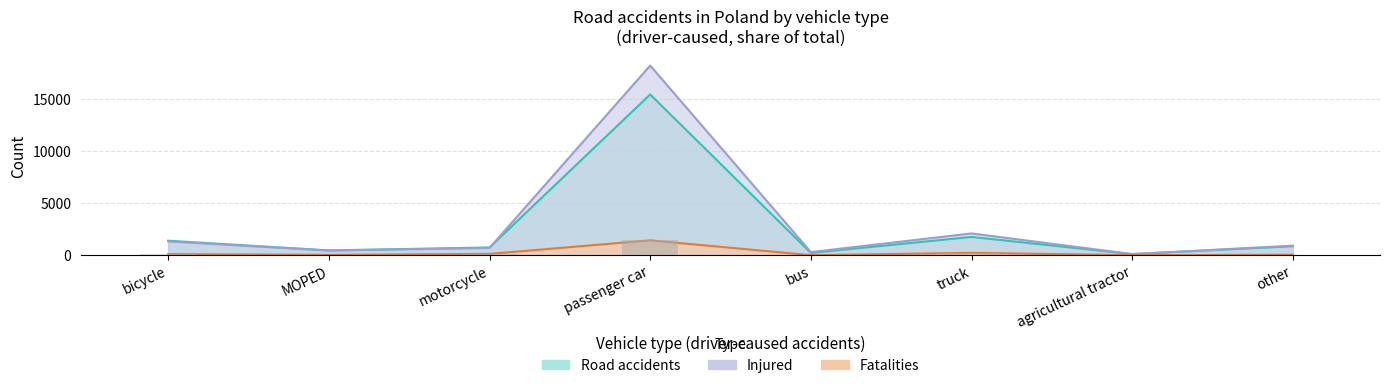

What is the minimum value shown in the chart?

10